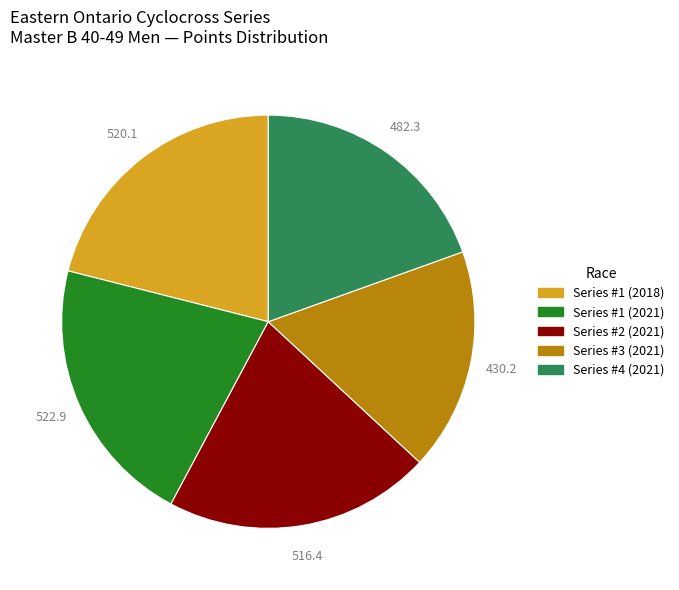

Is Series #1 (2018) the majority of the pie?

No